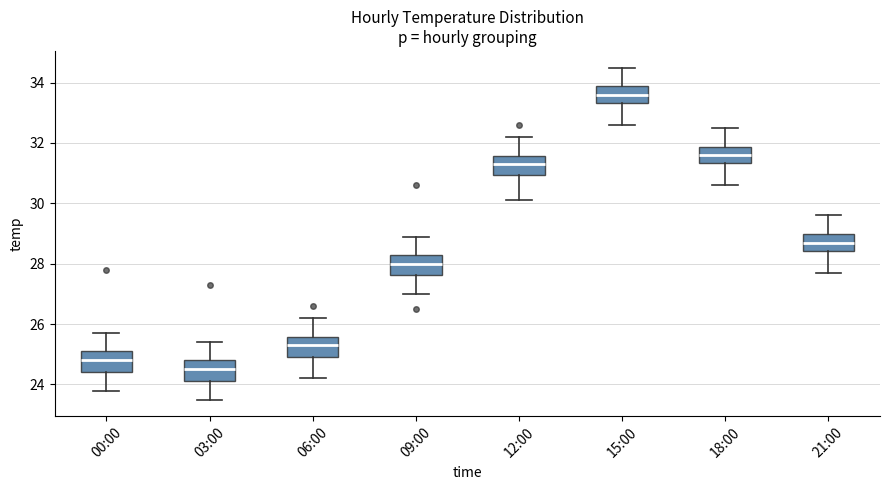

Where is the upper edge of the box for 12:00 on the y-axis? The values are not printed on the chart, so give them approximately, as read against the axis.

31.6